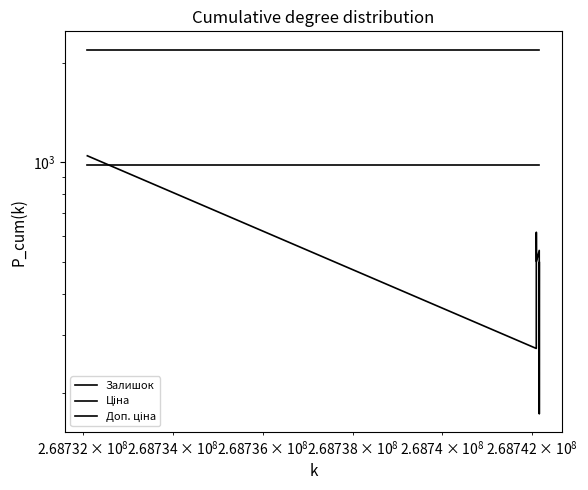

Is the value of Залишок at $\mathdefault{10^{8}}$ greater than the value of Доп. ціна at $\mathdefault{10^{10}}$?

No